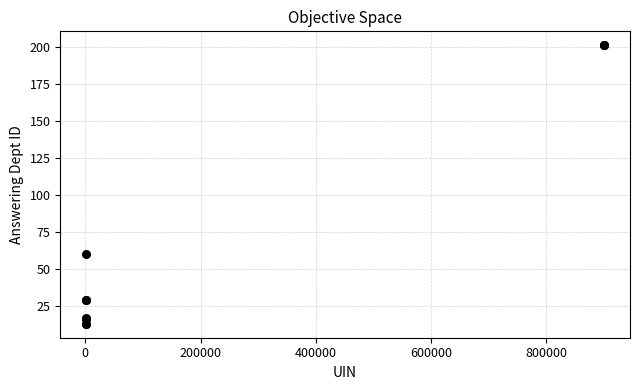

What Y value in the scatter plot is closest to 107?

60